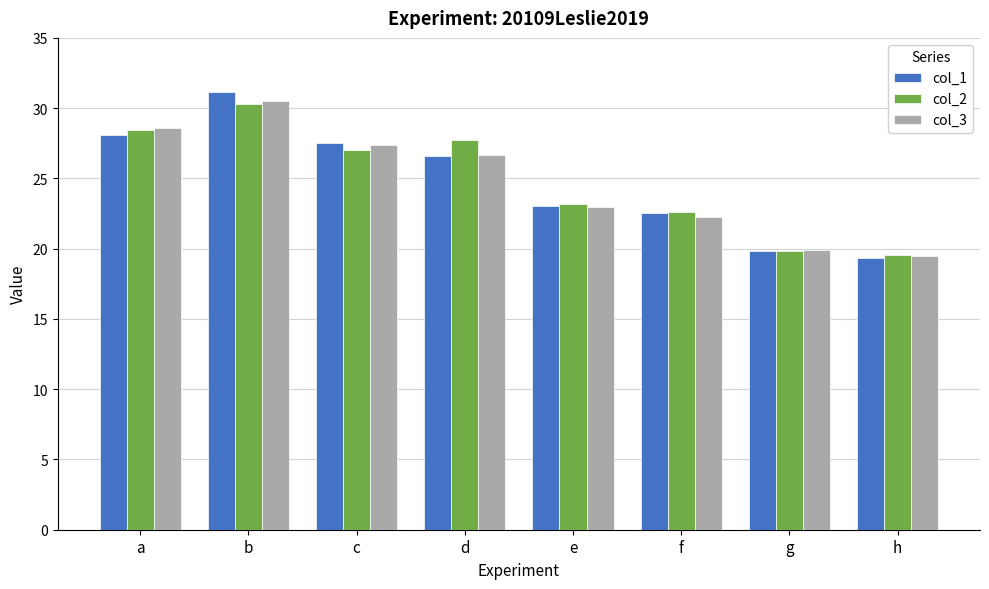

What is the highest value of the col_2 series?

30.3